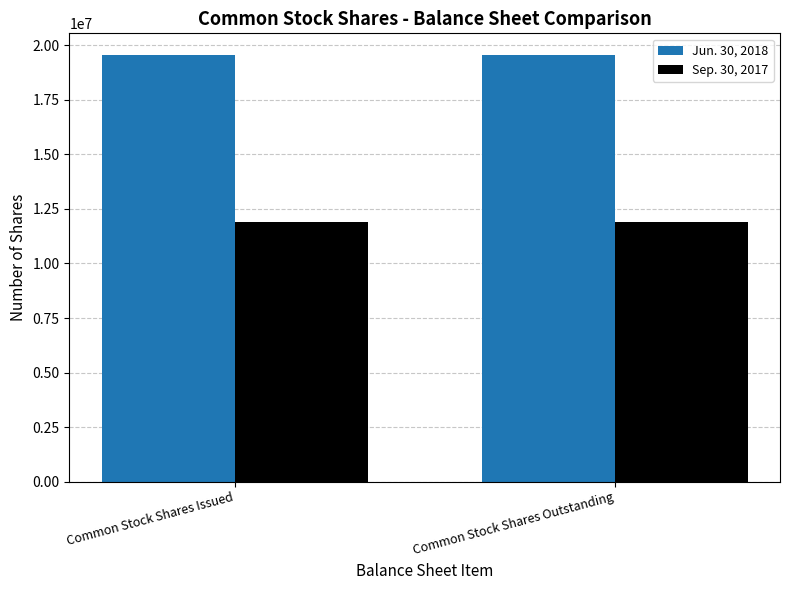

What is the sum of all Sep. 30, 2017 values?

23806266